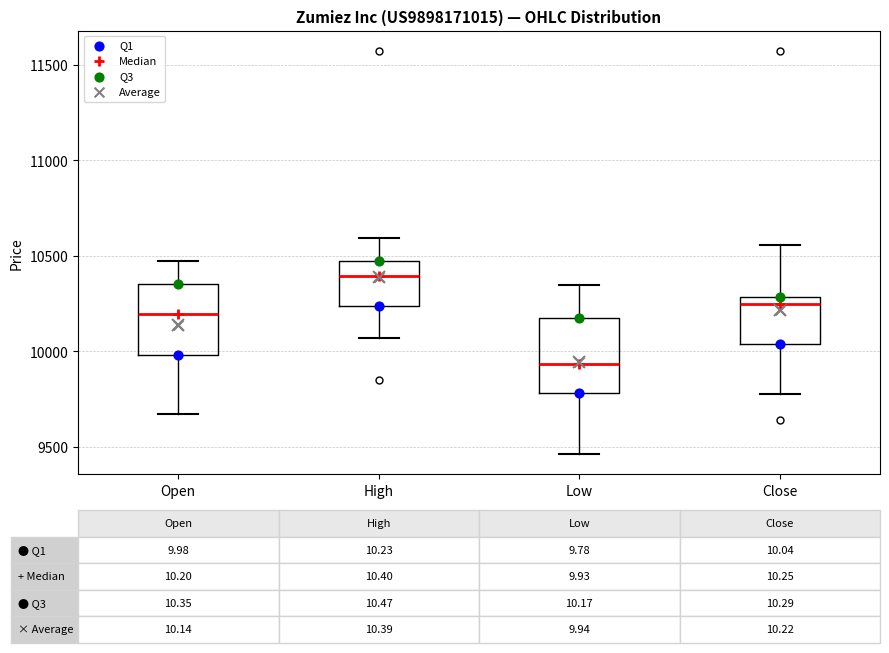

Which box has the highest median line?

High